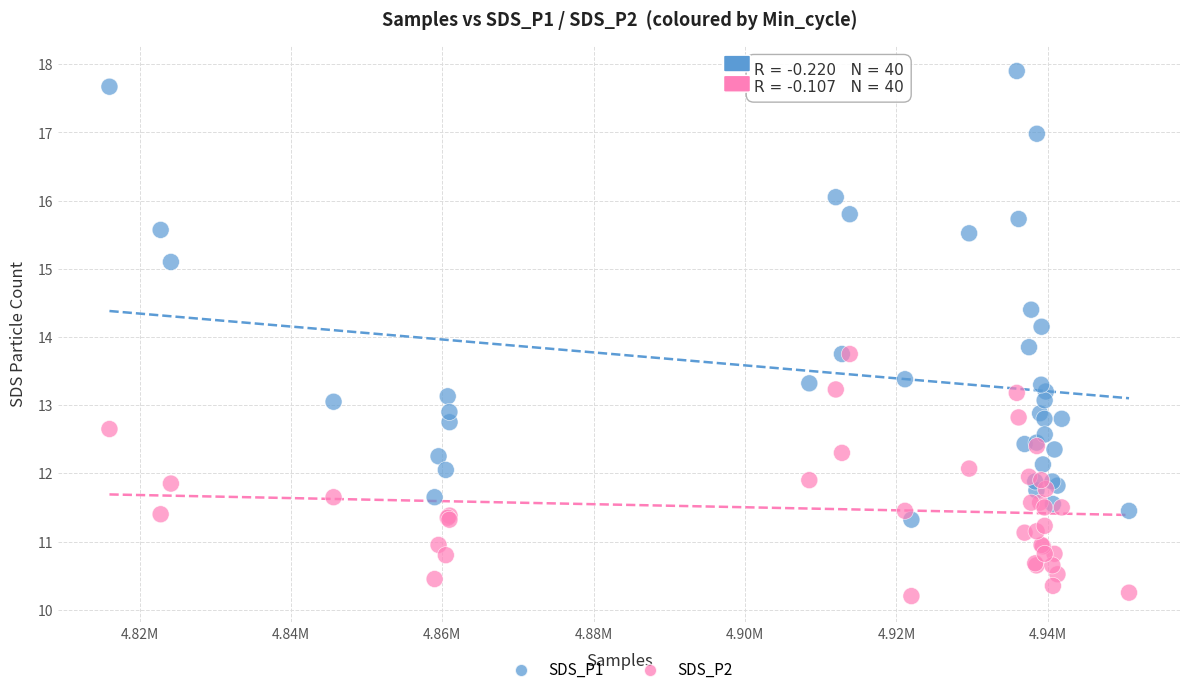

Which series has the largest Y range (max minus min)?

SDS_P1